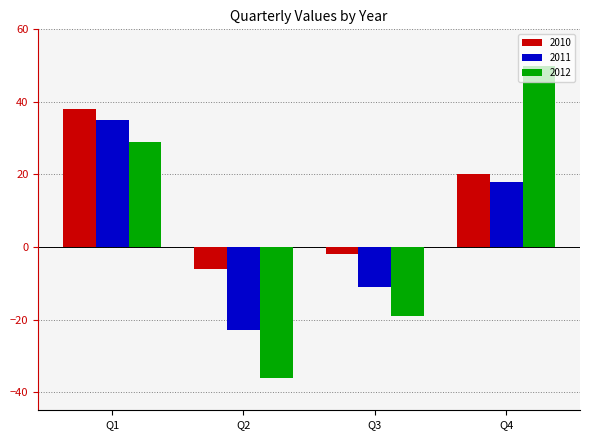

What are all the series names shown in the legend?

2010, 2011, 2012